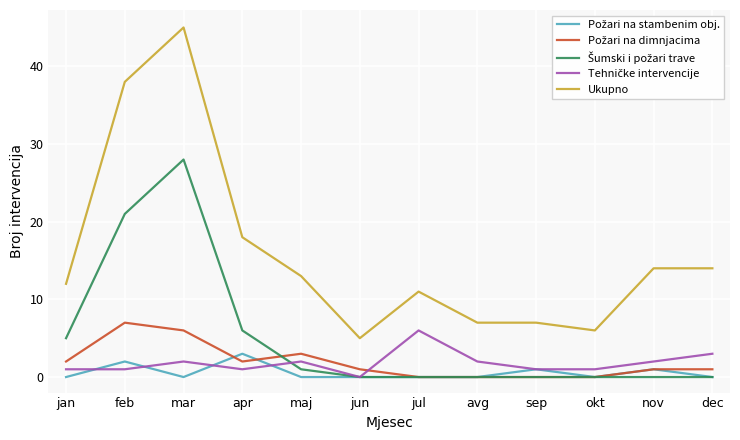

What is the spread (max minus min) of values at dec?

14